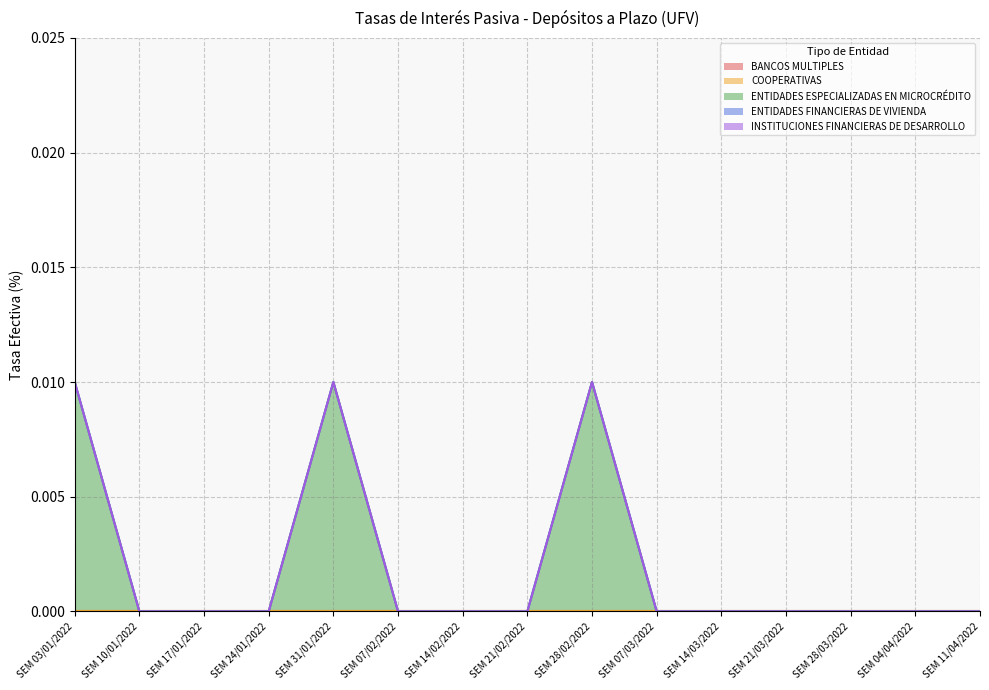

True or false: INSTITUCIONES FINANCIERAS DE DESARROLLO has a value of 0.0 at SEM 04/04/2022.

True